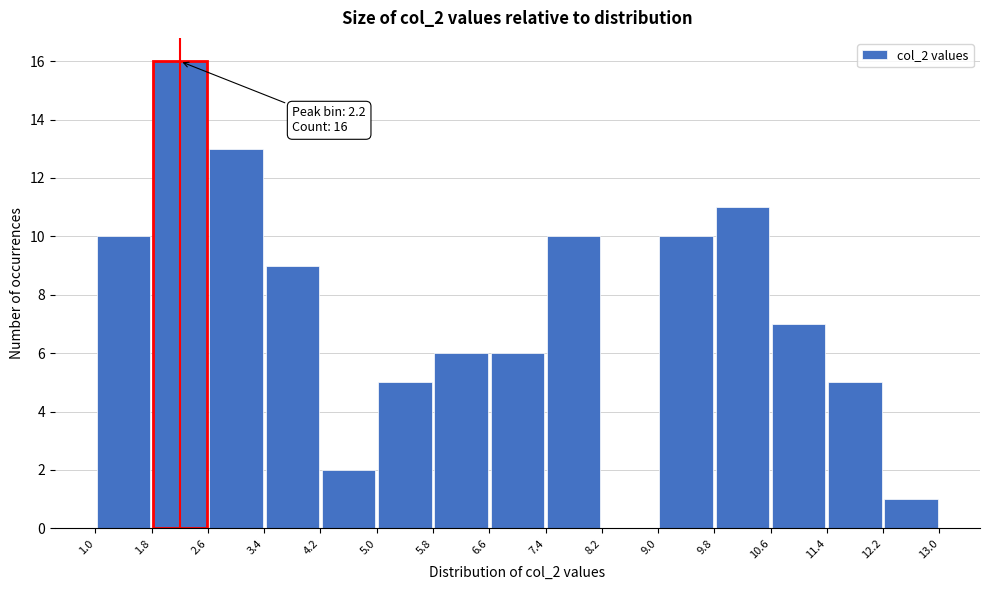

Over which range of the x-axis is the bar tallest?

1.8 to 2.6